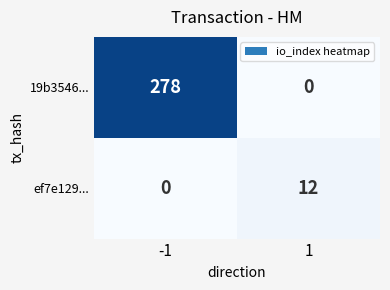

What is the difference between the ef7e129... values at 1 and -1?

12